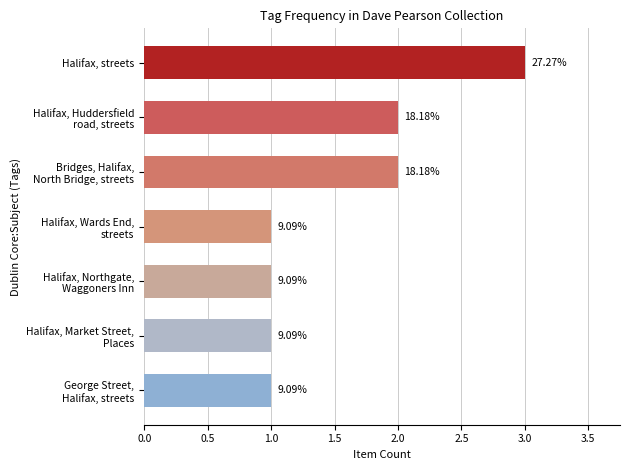

What is the approximate value at Halifax, streets?

3